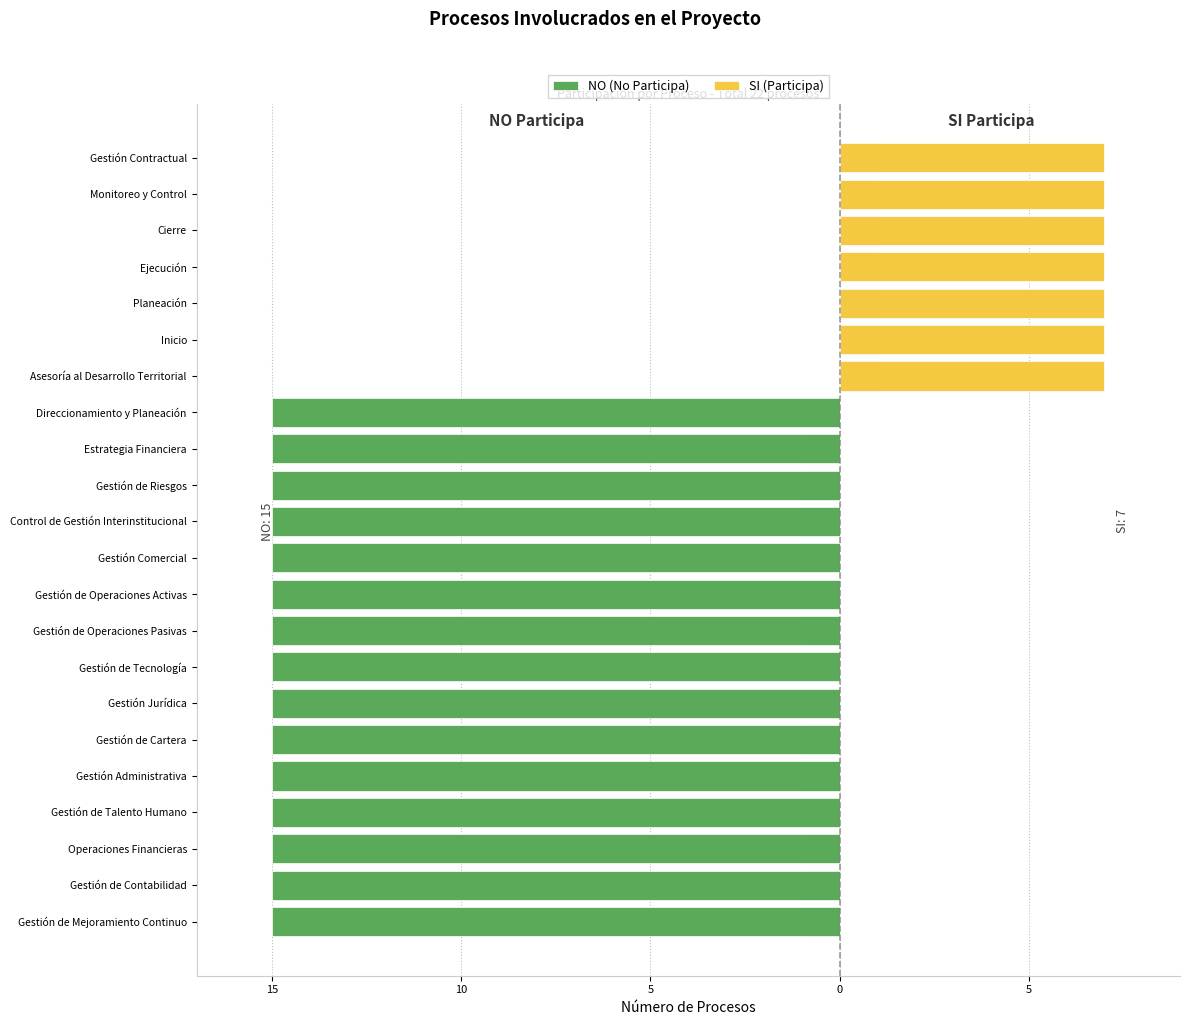

How many series are shown in this chart?

2